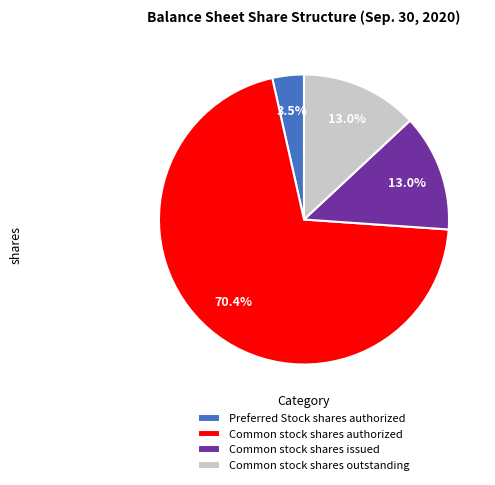

How many segments does this pie chart have?

4